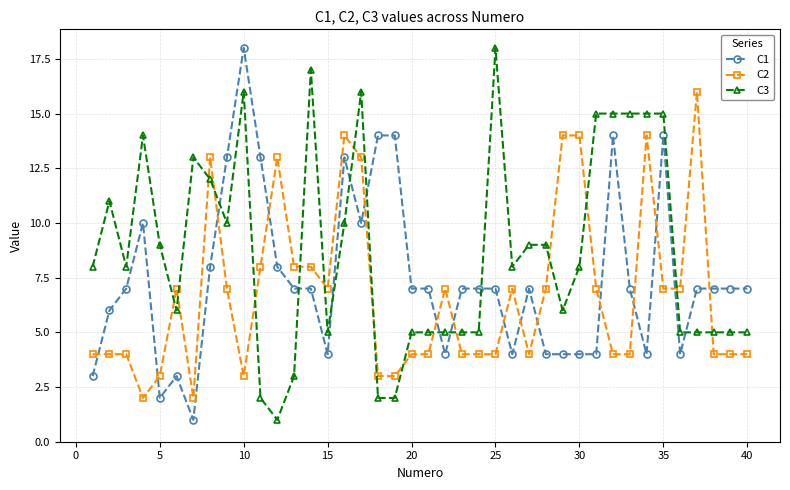

List the series in order of their overall mean, lowest first.

C2, C1, C3